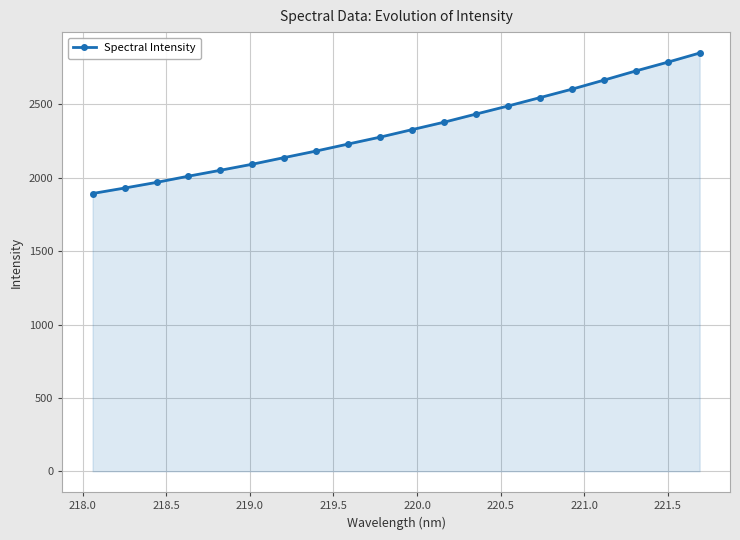

What is the sum of all values?

46585.8